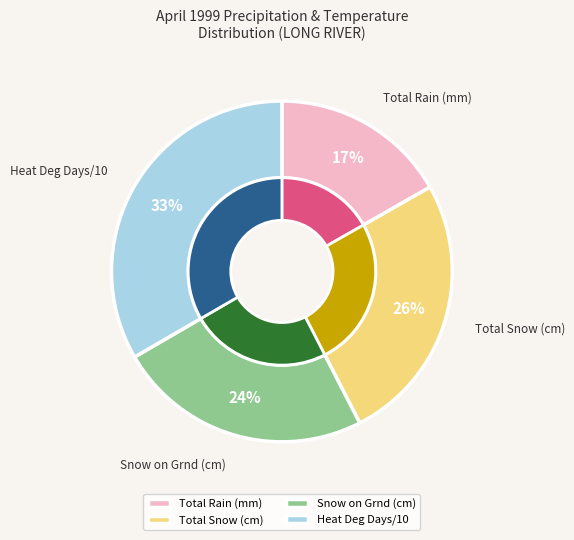

Is it true that Snow on Grnd (cm) is 4% of the pie?

False